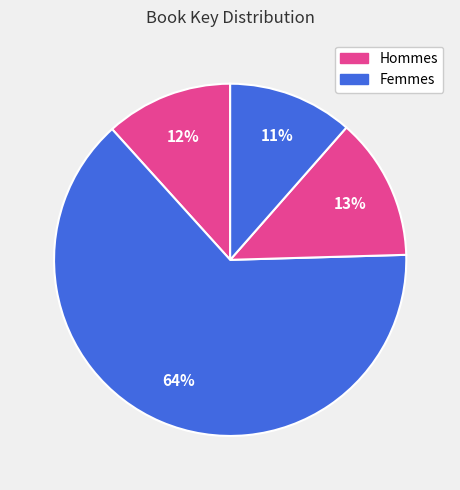

How many segments does this pie chart have?

4